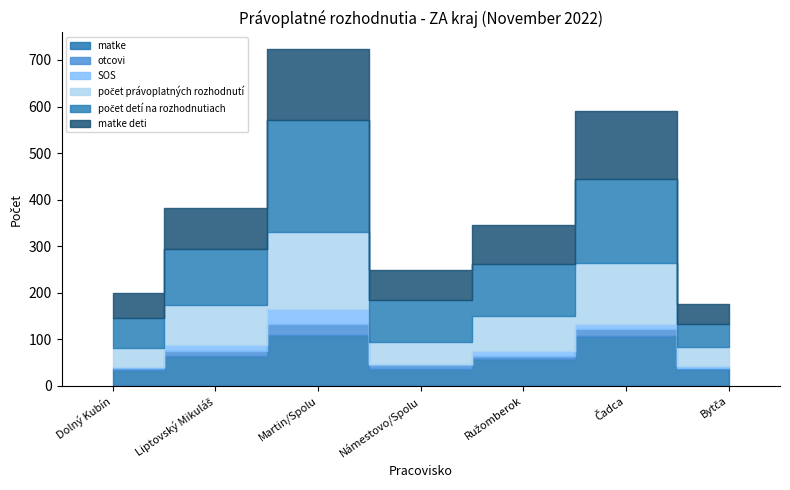

How many values in the počet detí na rozhodnutiach series exceed 261?

3